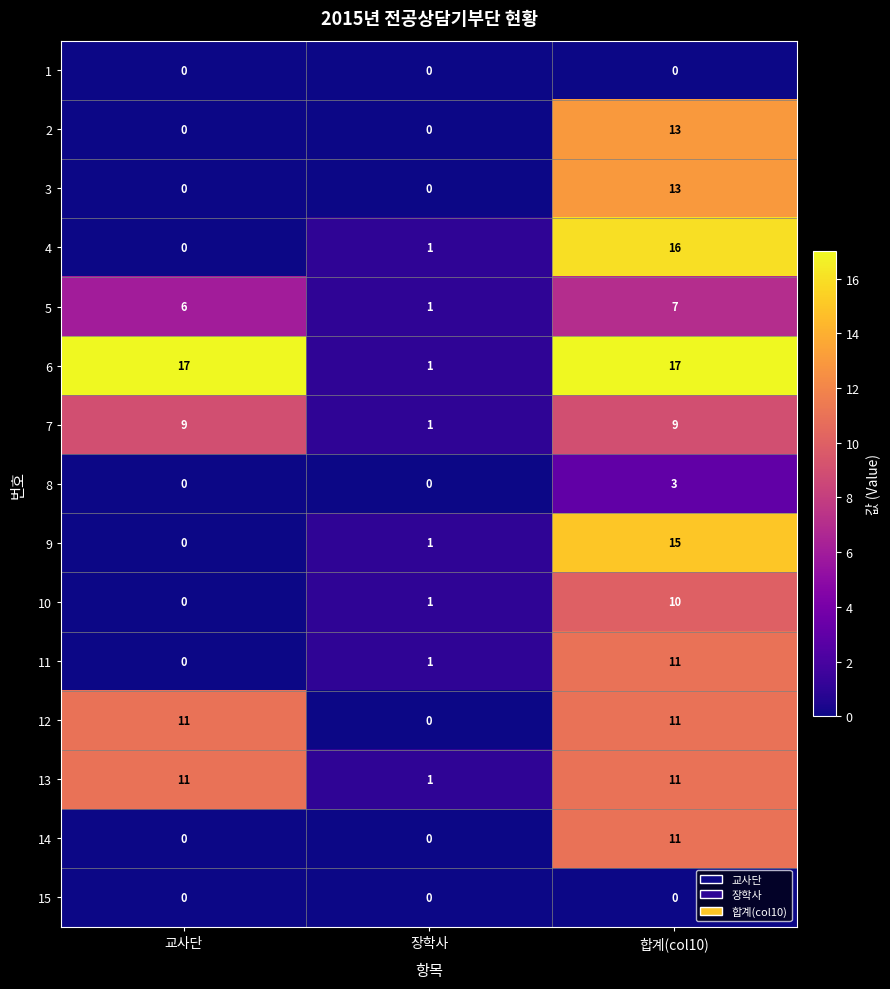

What is the sum of all 12 values?

22